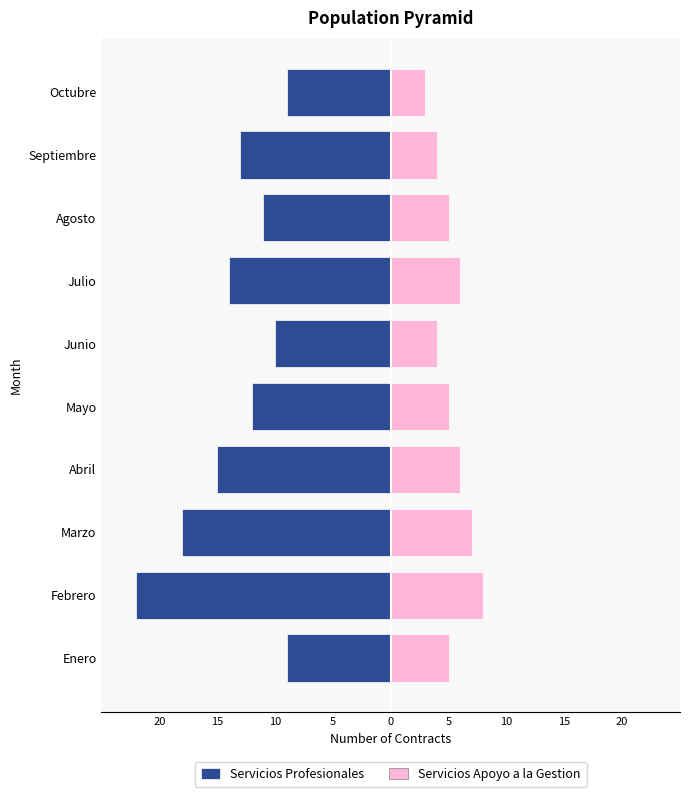

Which series has the largest range (max minus min)?

Servicios Profesionales